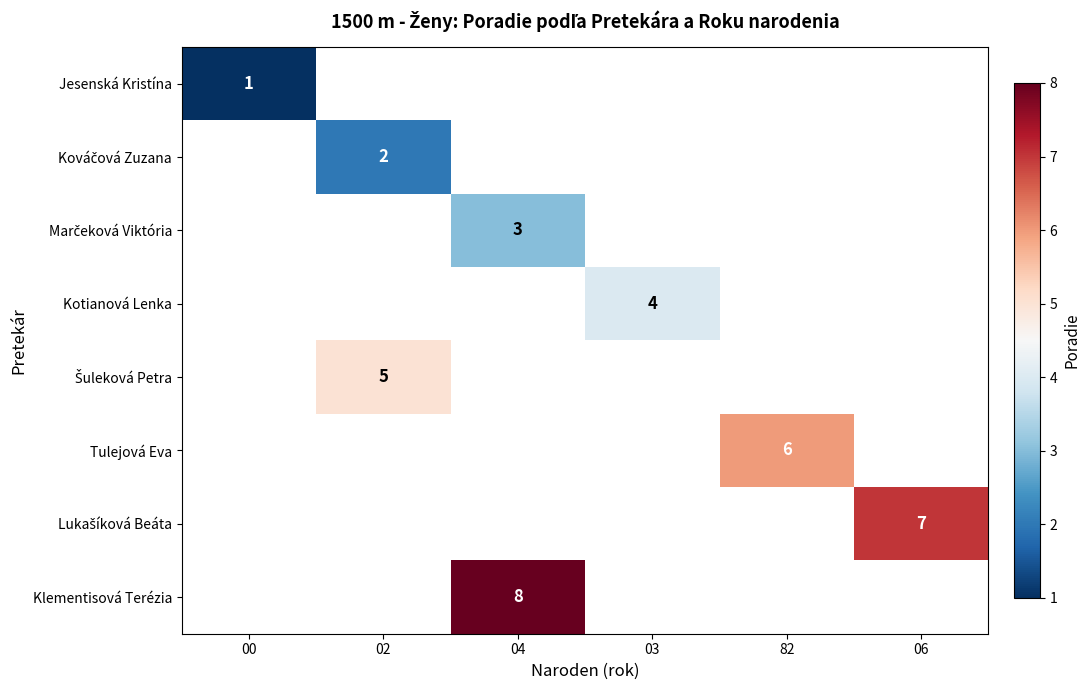

At how many categories does at least one series exceed 7?

1